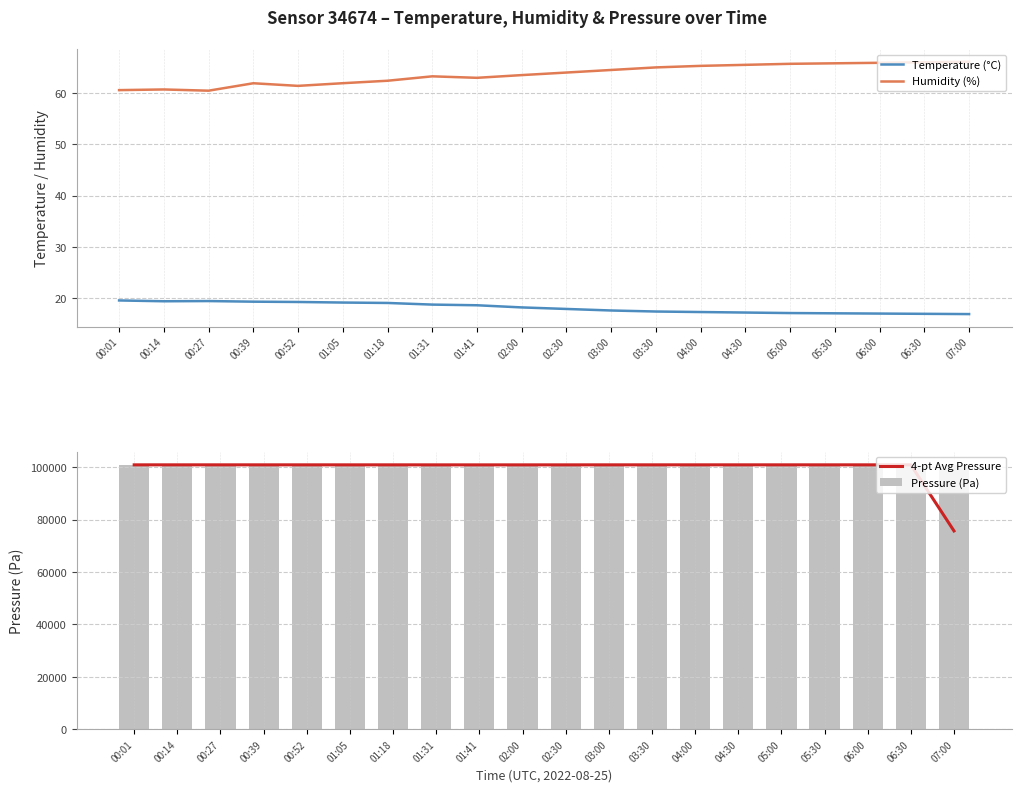

Rank the categories by Humidity (%) value from lowest to highest.

00:27, 00:01, 00:14, 00:52, 00:39, 01:05, 01:18, 01:41, 01:31, 02:00, 02:30, 03:00, 03:30, 04:00, 04:30, 05:00, 05:30, 06:00, 06:30, 07:00